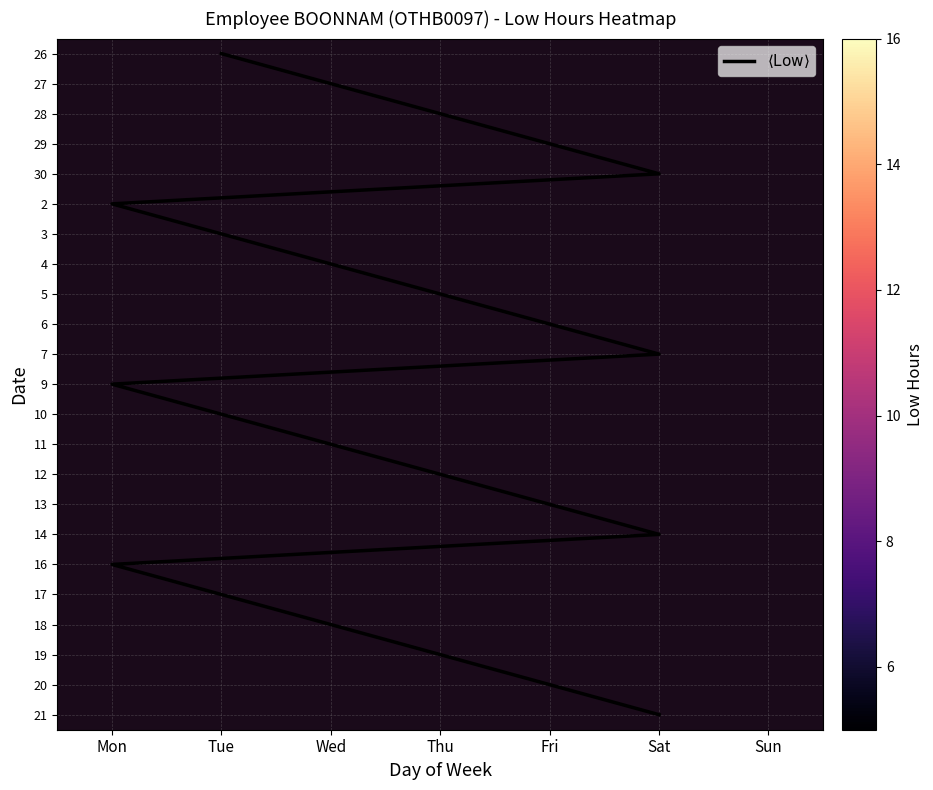

At how many categories does at least one series exceed 8?

6